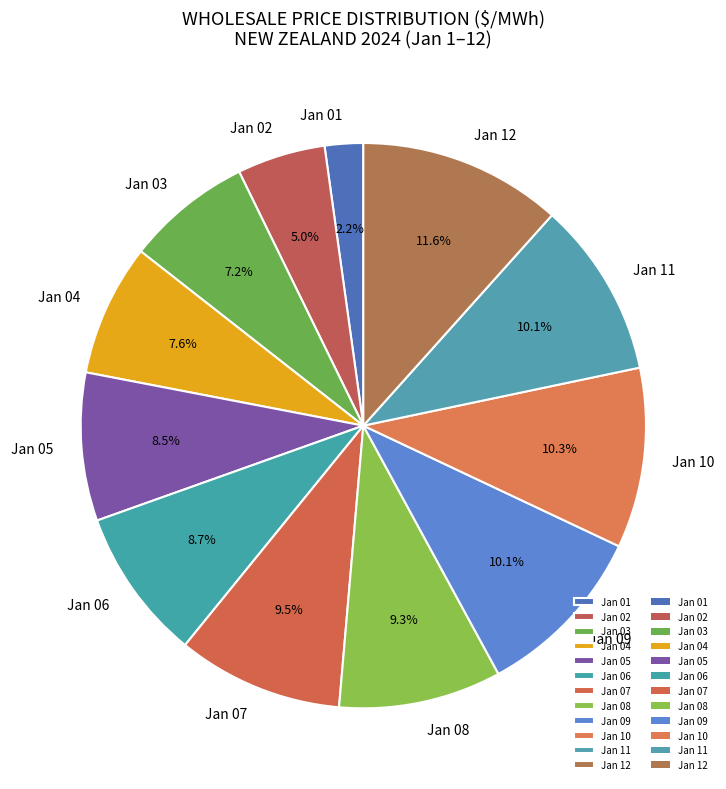

Is Jan 04 the majority of the pie?

No